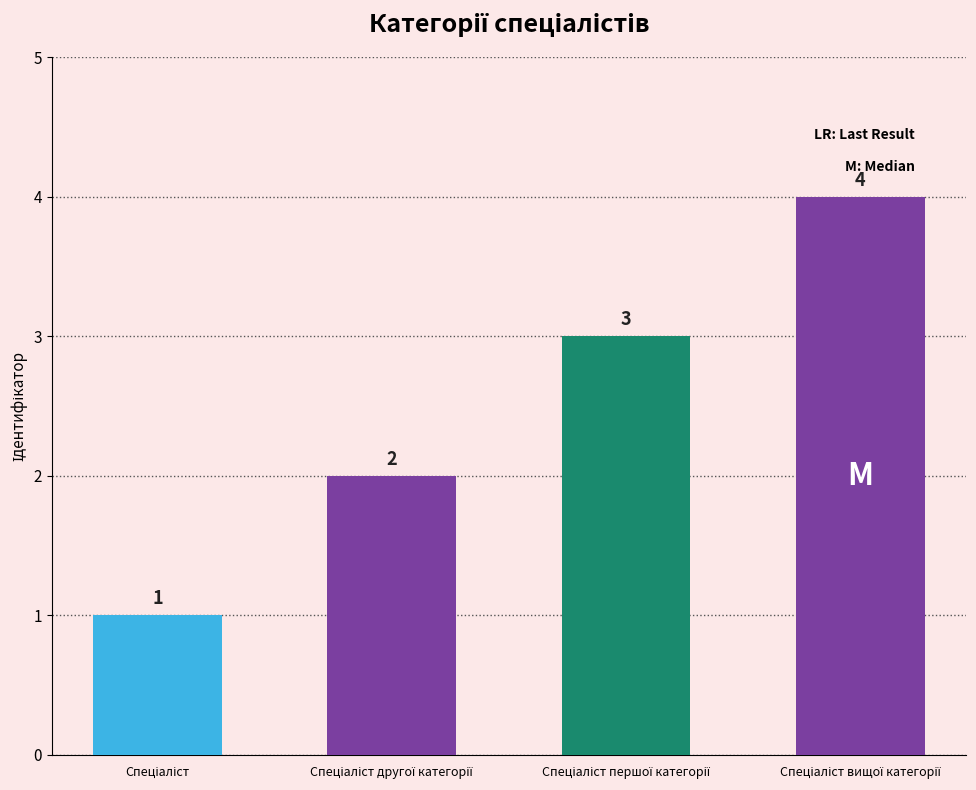

Are the bars grouped side by side (vs. stacked)?

No